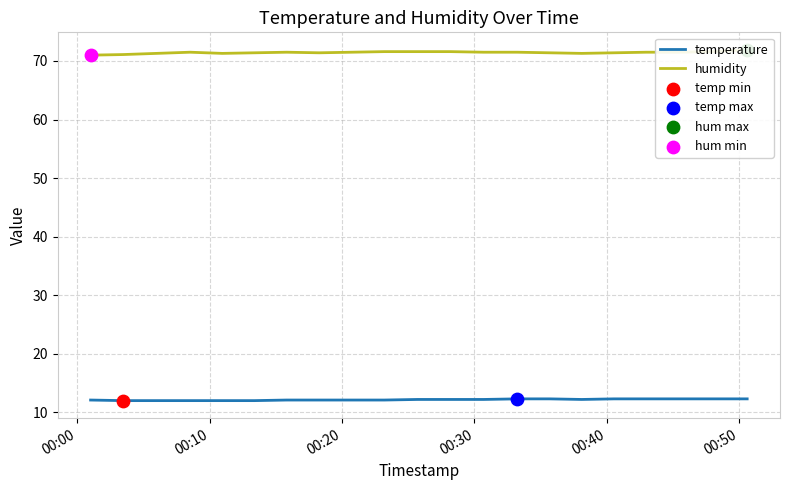

At how many categories does at least one series exceed 66?

20